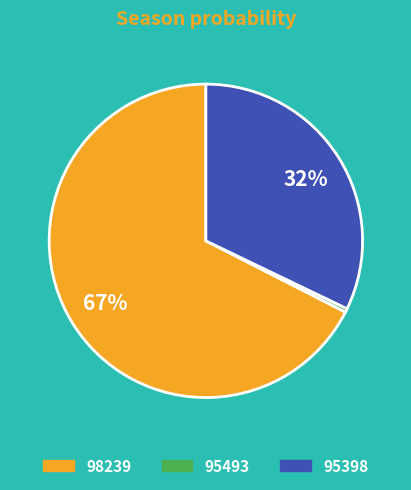

Between 98239 and 95493, which is larger?

98239